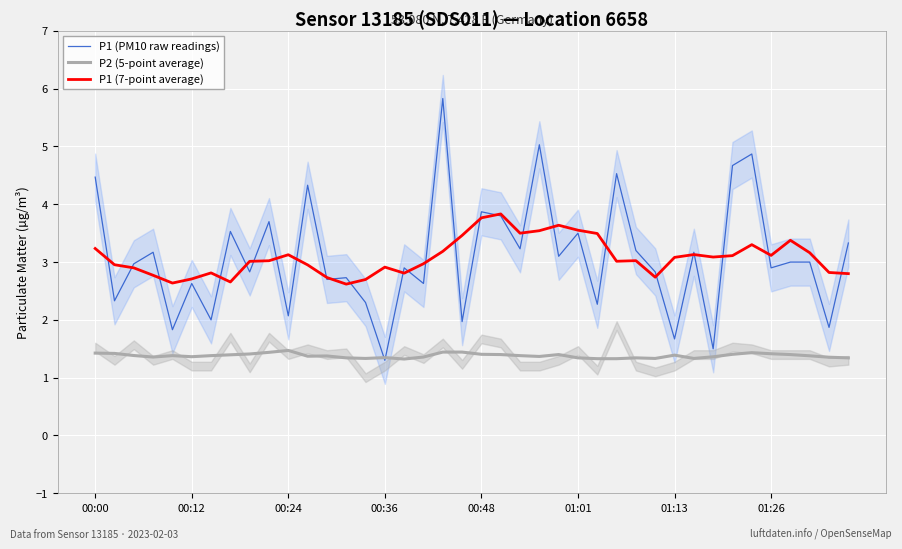

Rank the series by their maximum value, from highest to lowest.

P1 (PM10 raw readings), P1 (7-point average), P2 (5-point average)